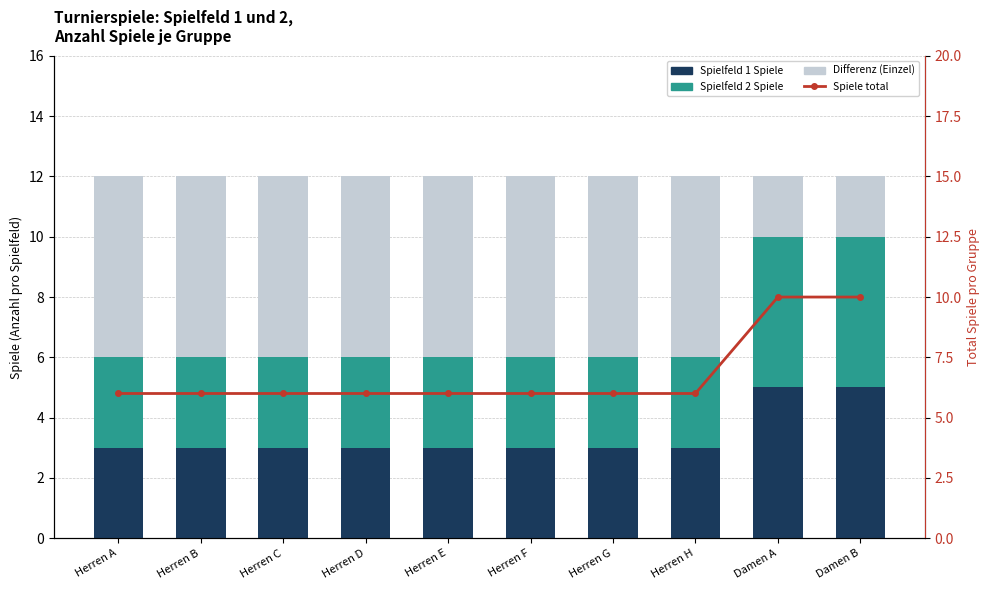

What is the difference between the Spielfeld 2 Spiele values at Herren G and Damen A?

2